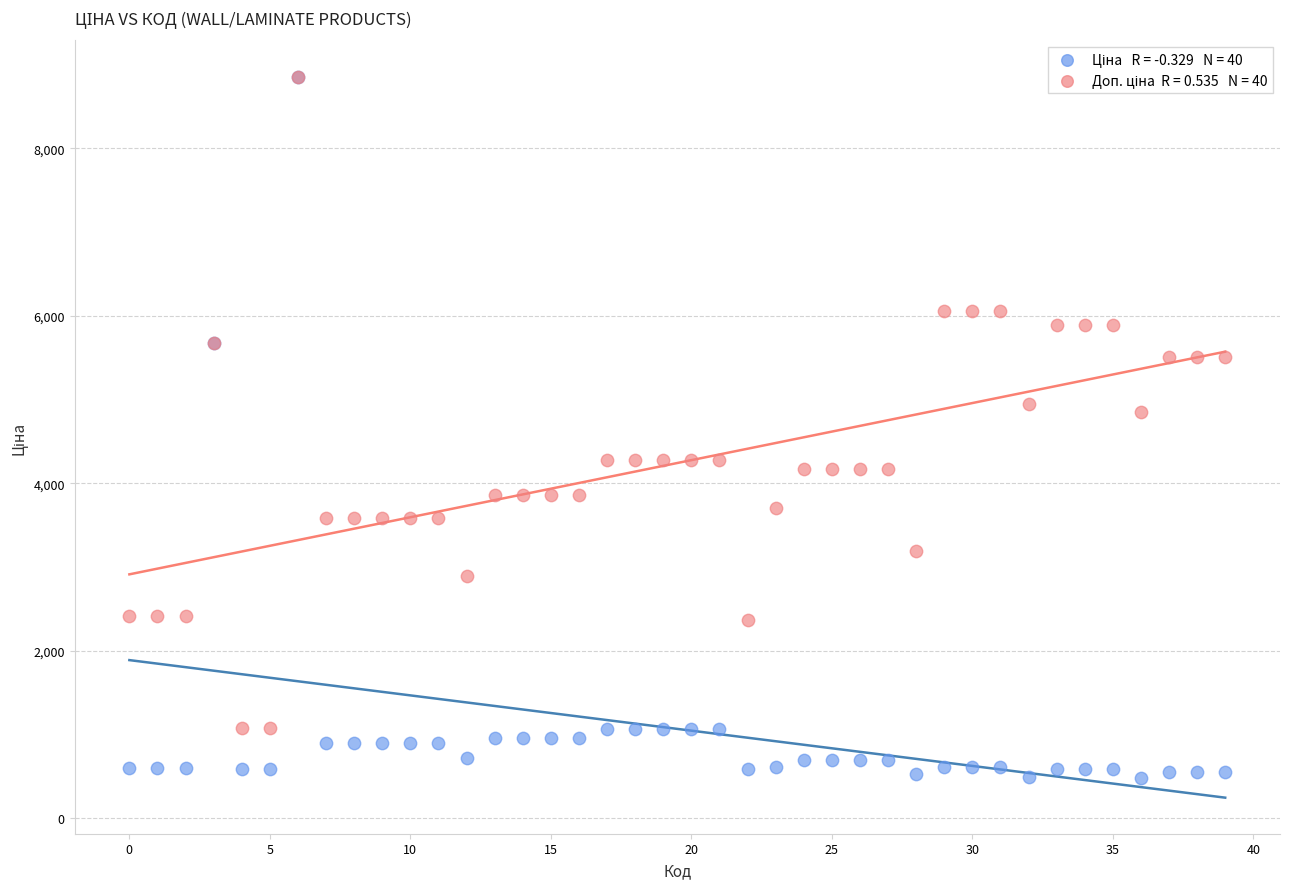

Across all series, what Y value is closest to 4671?

4853.8